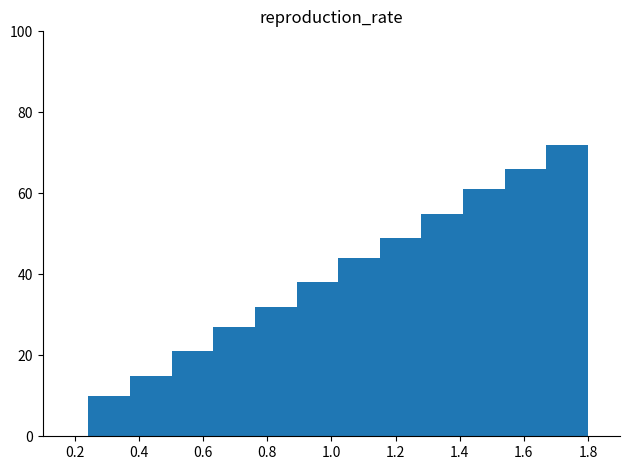

Reading left to right, transcribe this chart: for each bar, give the range it covers on the x-axis and its height. Neither the bar edges nor the heights are printed on the chart, so give them approximately, as read against the axes.

0.24 to 0.38: 10
0.38 to 0.50: 16
0.50 to 0.64: 22
0.64 to 0.76: 28
0.76 to 0.90: 32
0.90 to 1.02: 38
1.02 to 1.16: 44
1.16 to 1.28: 50
1.28 to 1.42: 56
1.42 to 1.54: 62
1.54 to 1.68: 66
1.68 to 1.80: 72